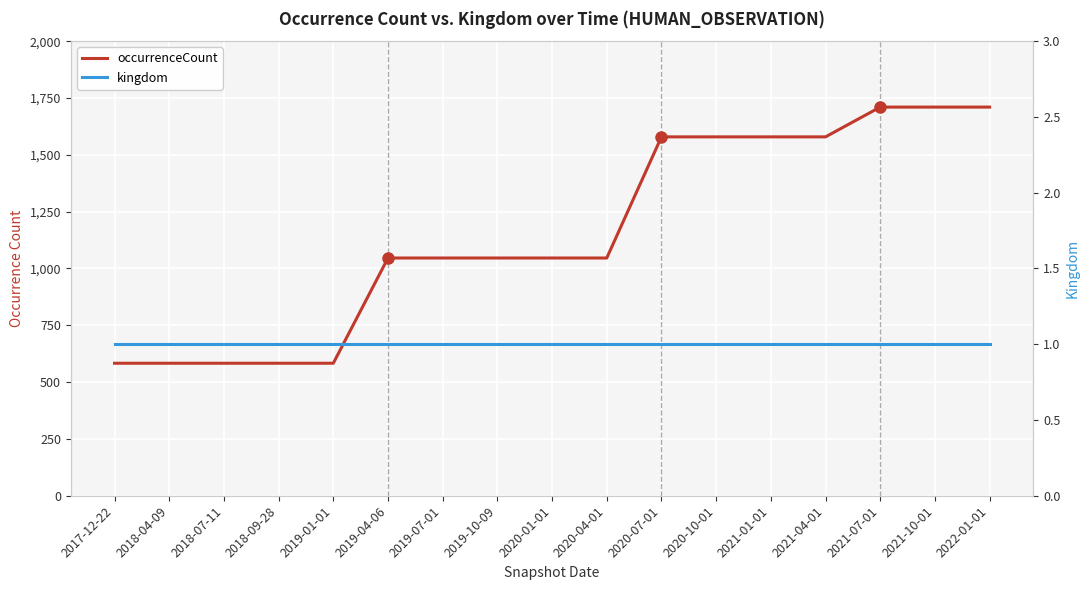

Between 2019-01-01 and 2022-01-01, which series saw the biggest shift?

occurrenceCount